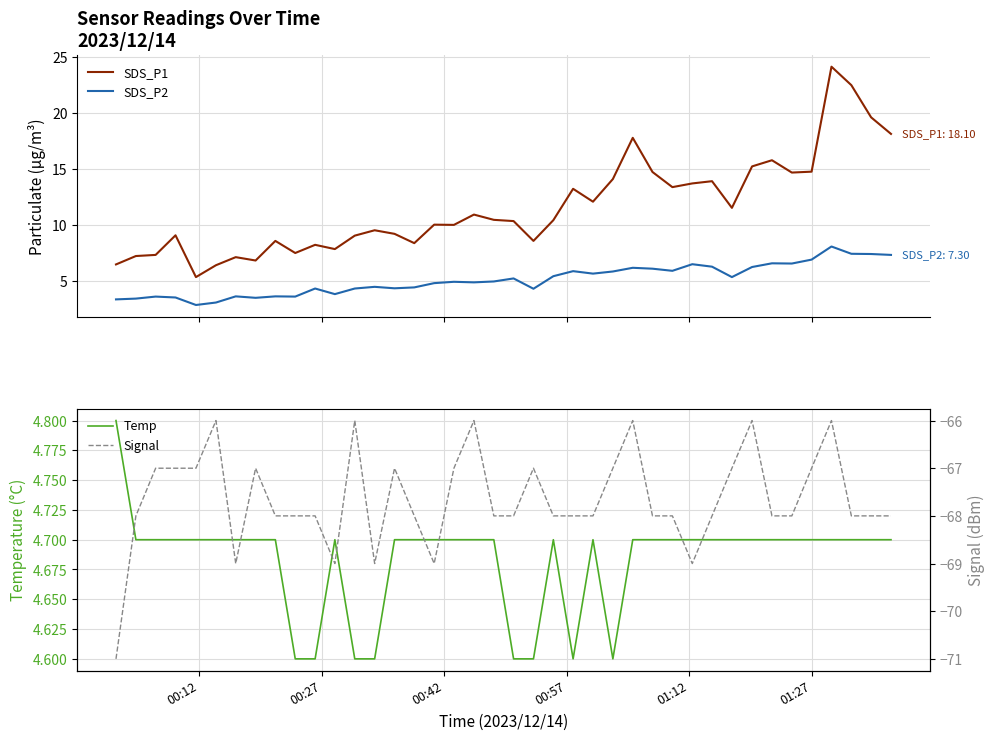

True or false: Signal and Temp cross at least once.

False